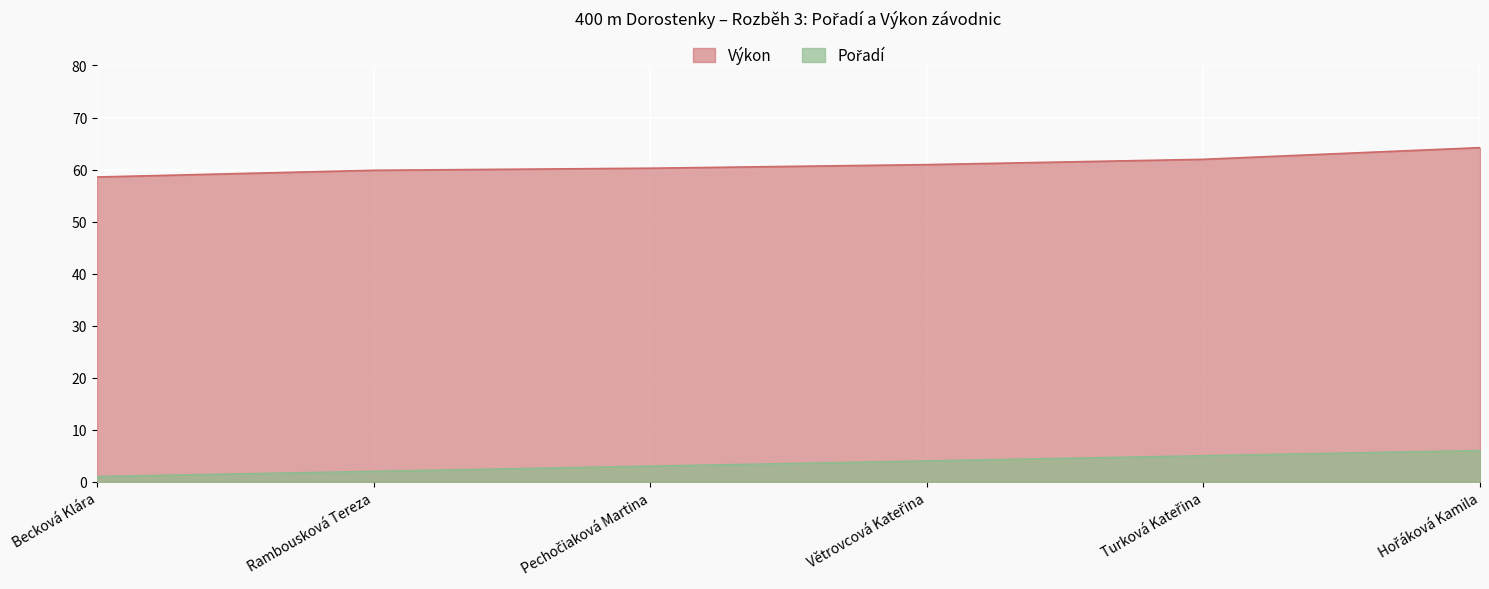

At which category is the sum across all series the highest?

Hořáková Kamila